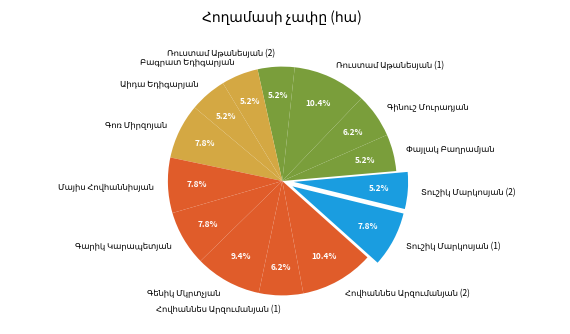

Is there a majority slice in this chart?

No